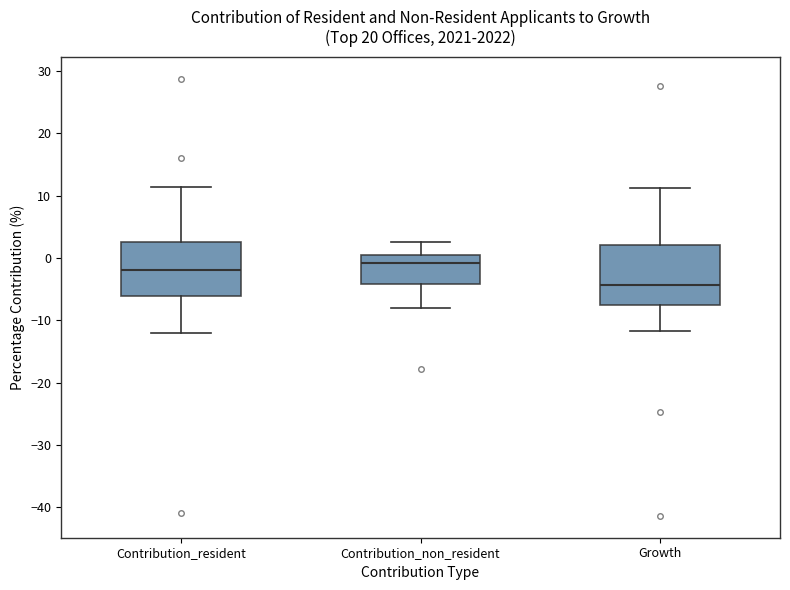

Which box's median line is the highest?

Contribution_non_resident